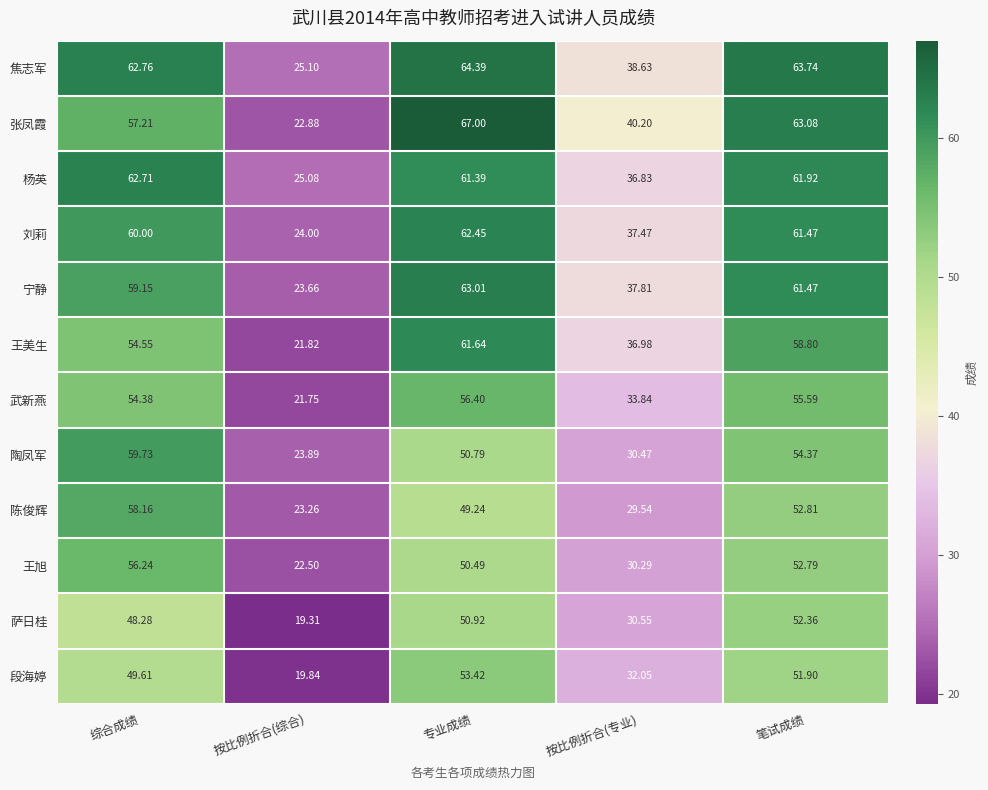

Which category has the highest value across all series?

专业成绩